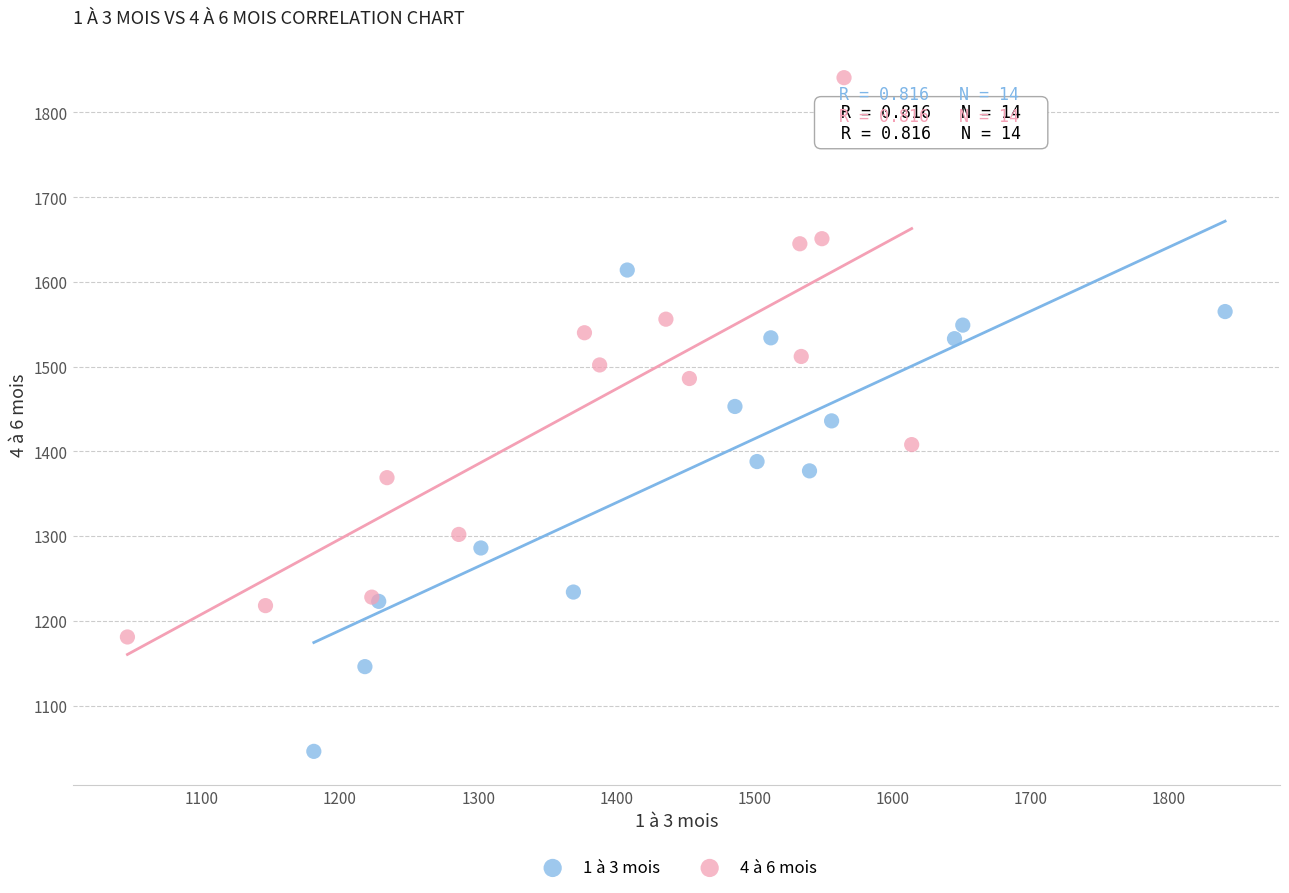

What are all the series names shown in the legend?

1 à 3 mois, 4 à 6 mois